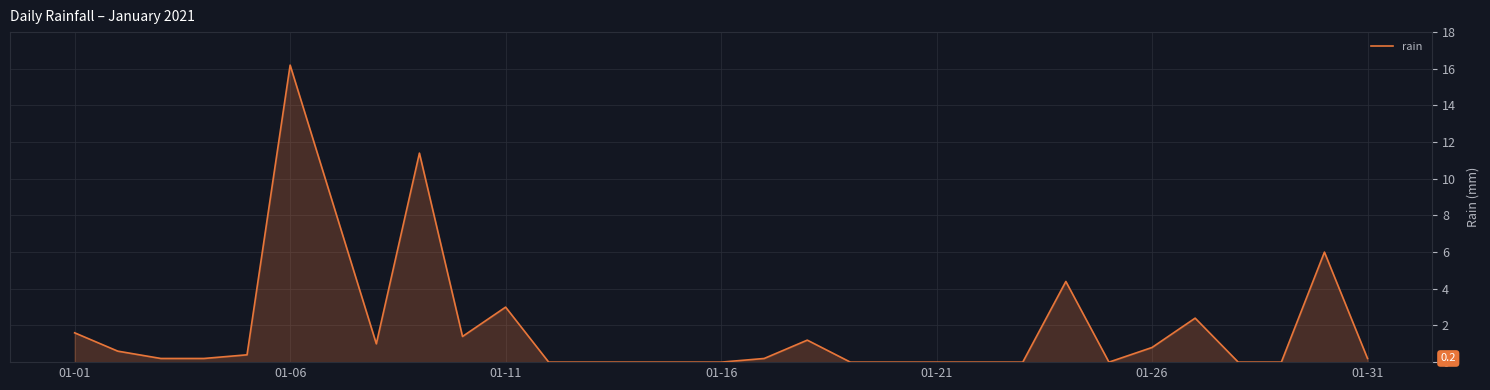

What is the greatest value displayed?

16.2